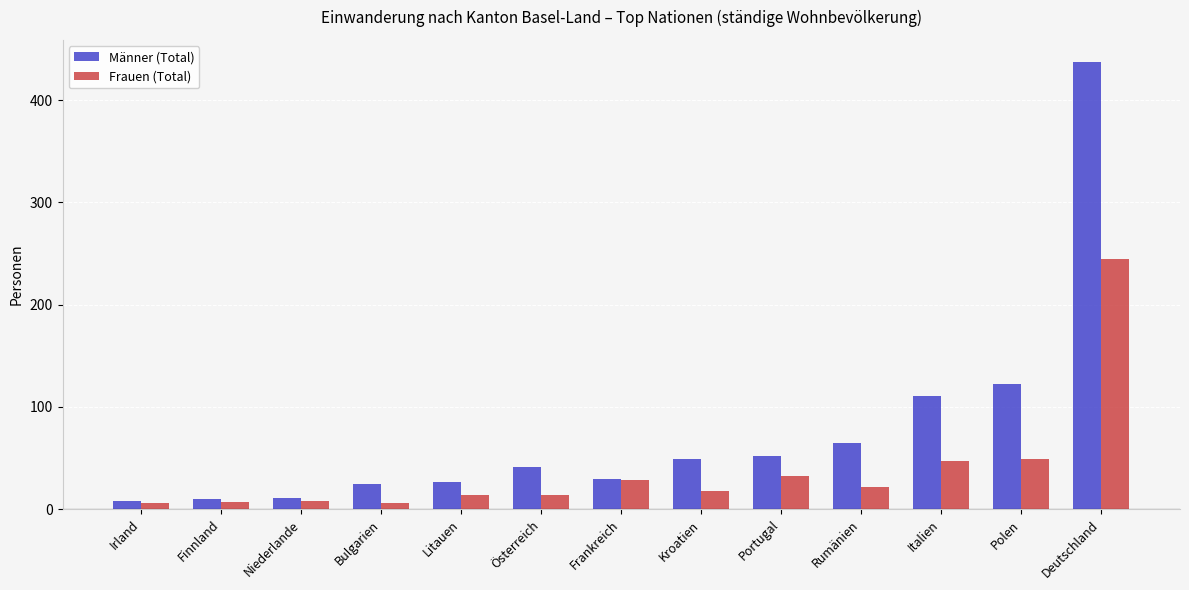

How many bars are there in total?

26